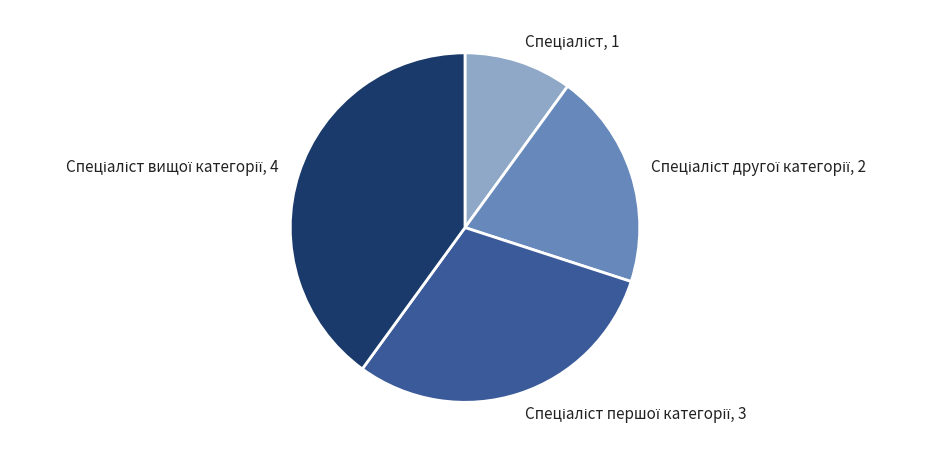

Is there any slice that represents more than half of the pie?

No